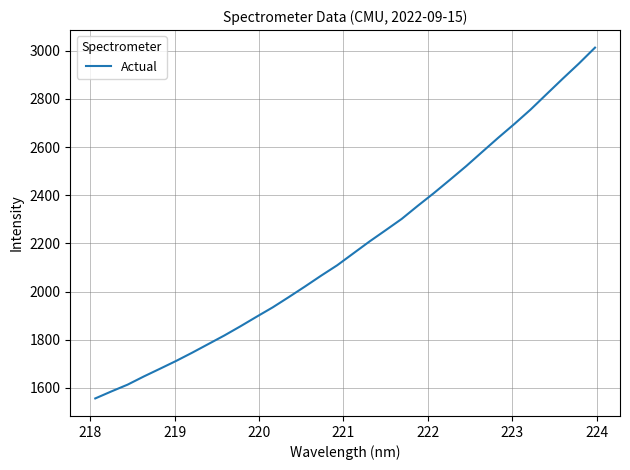

What is the greatest value displayed?

3013.2